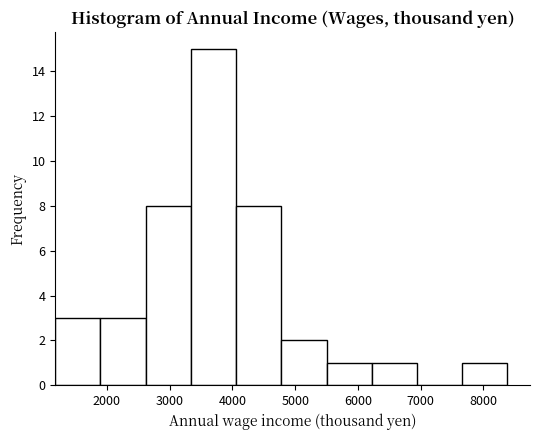

Reading left to right, list every bar in this chart as the range it spans on the x-axis followed by its height. Neither the bar edges nor the heights are printed on the chart, so give them approximately, as read against the axes.

1200 to 1900: 3
1900 to 2600: 3
2600 to 3300: 8
3300 to 4100: 15
4100 to 4800: 8
4800 to 5500: 2
5500 to 6200: 1
6200 to 6900: 1
6900 to 7700: 0
7700 to 8400: 1